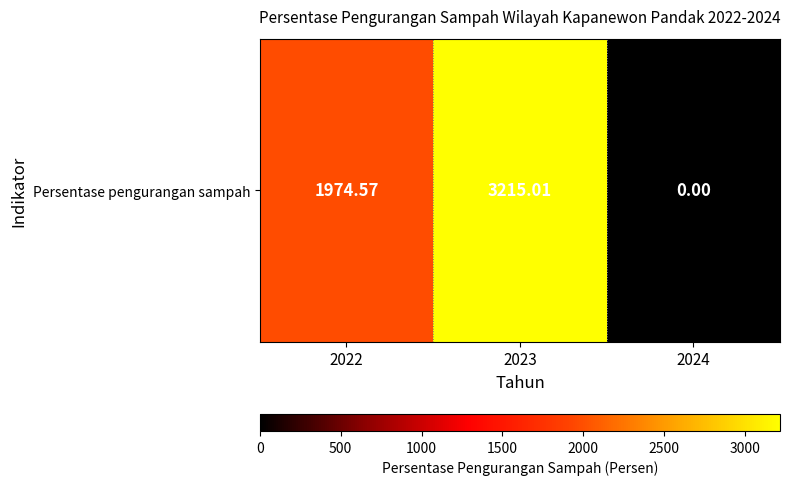

Which category has the lowest value across all series?

2024